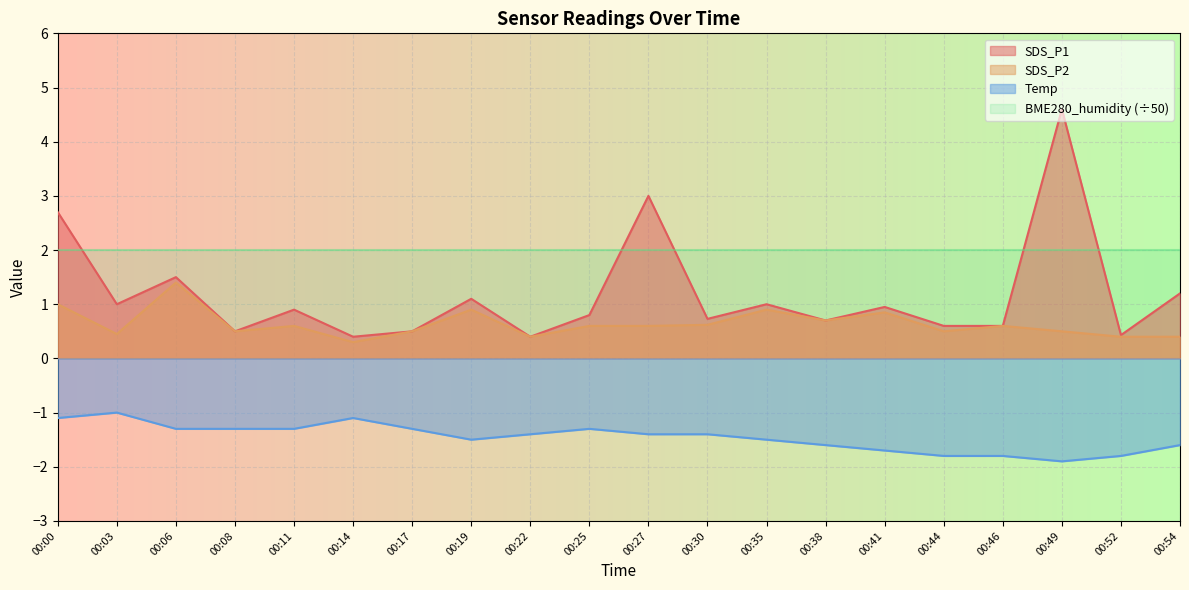

Is the value of SDS_P1 at 00:11 greater than the value of SDS_P2 at 00:22?

Yes